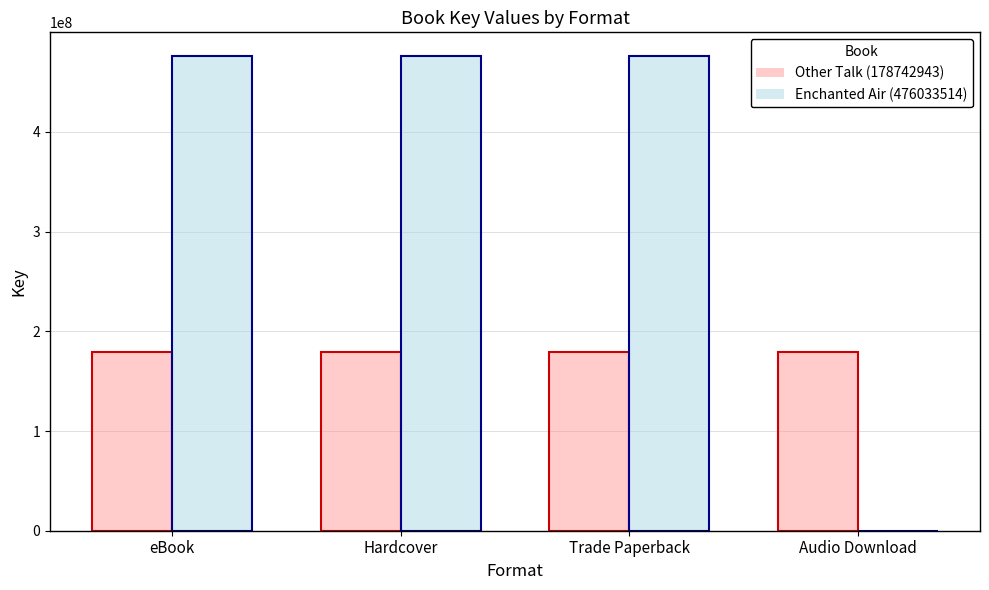

The value of Other Talk (178742943) at eBook is 178742943. True or false?

True